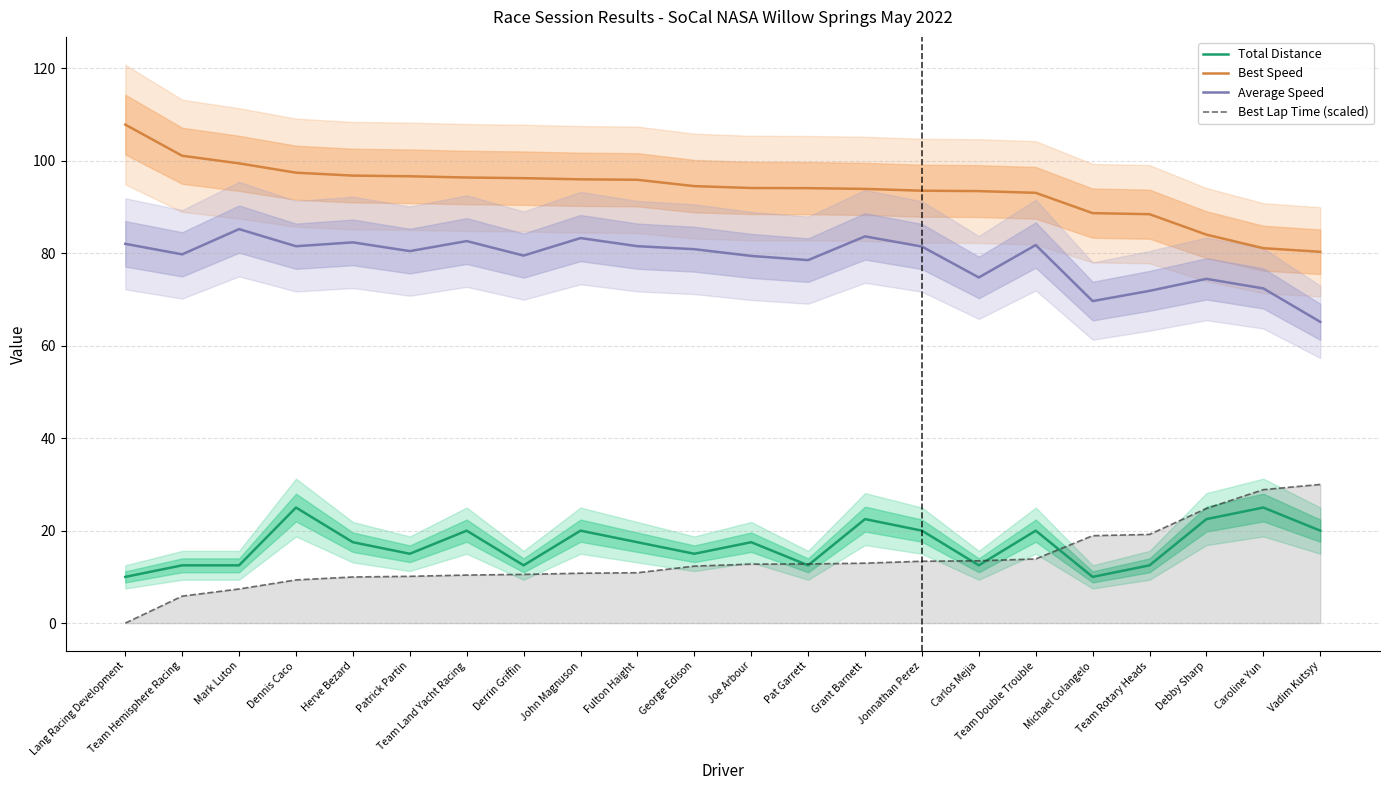

Which series has the largest total across all categories?

Best Speed